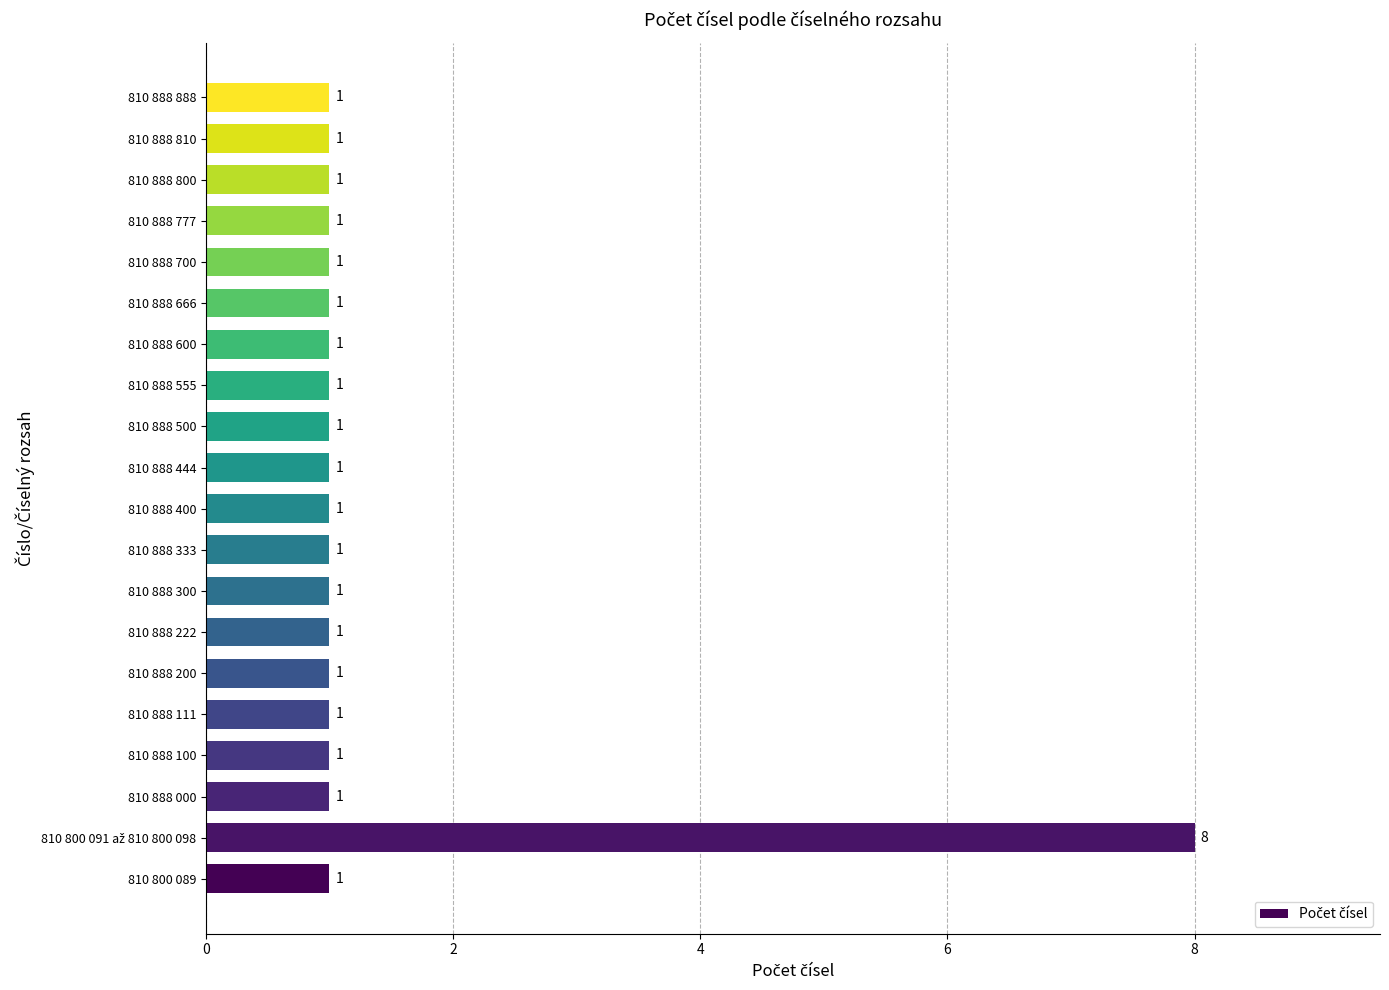

How many data points are above 1?

1